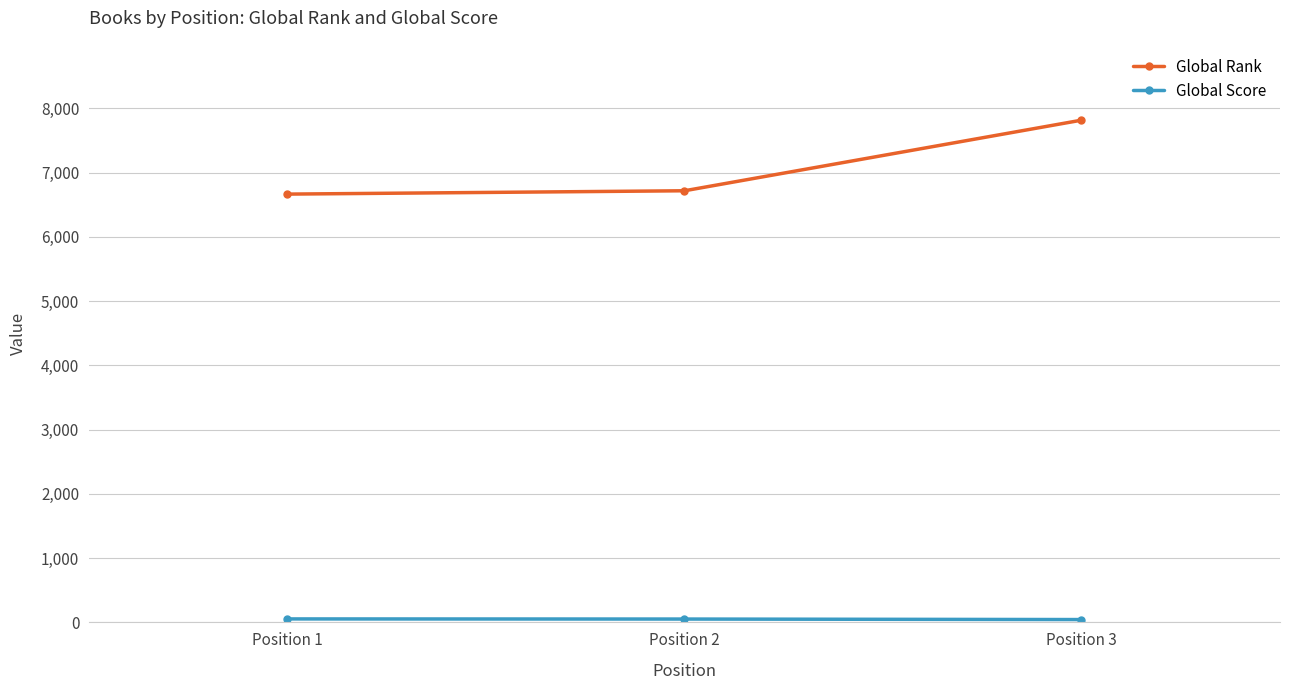

The value of Global Rank at Position 3 is 3131. True or false?

False